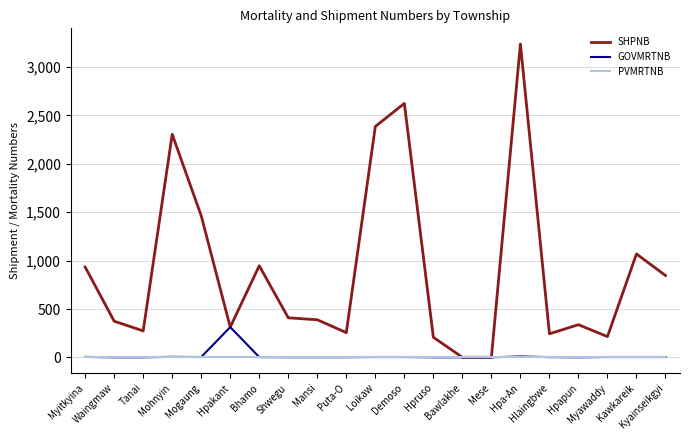

Rank the series by their maximum value, from lowest to highest.

PVMRTNB, GOVMRTNB, SHPNB